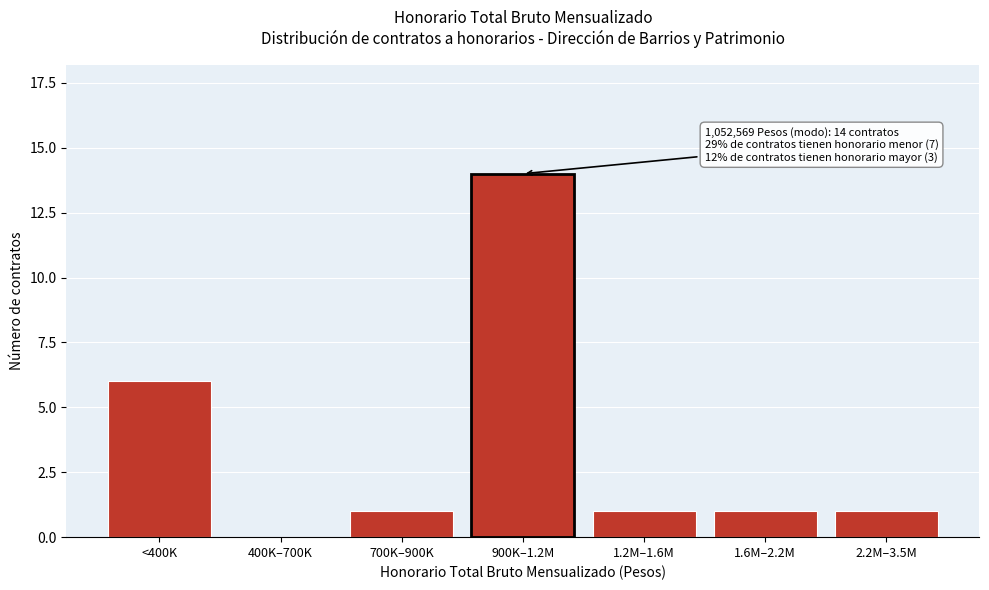

Reading left to right, transcribe all the data shown in this chart.

<400K=6	400K–700K=0	700K–900K=1	900K–1.2M=14	1.2M–1.6M=1	1.6M–2.2M=1	2.2M–3.5M=1